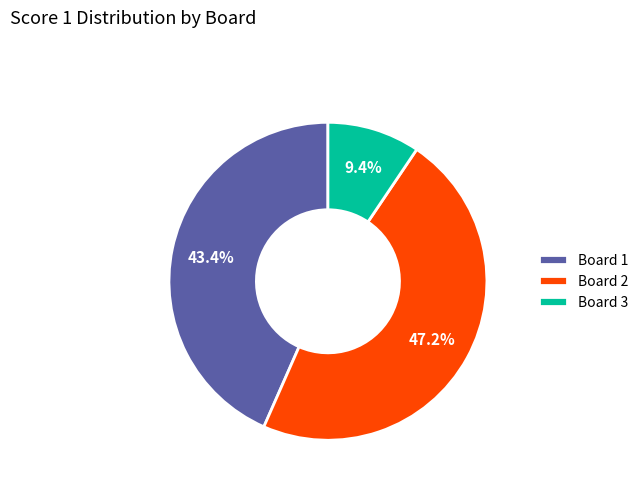

Rank the categories by value from highest to lowest.

Board 2, Board 1, Board 3